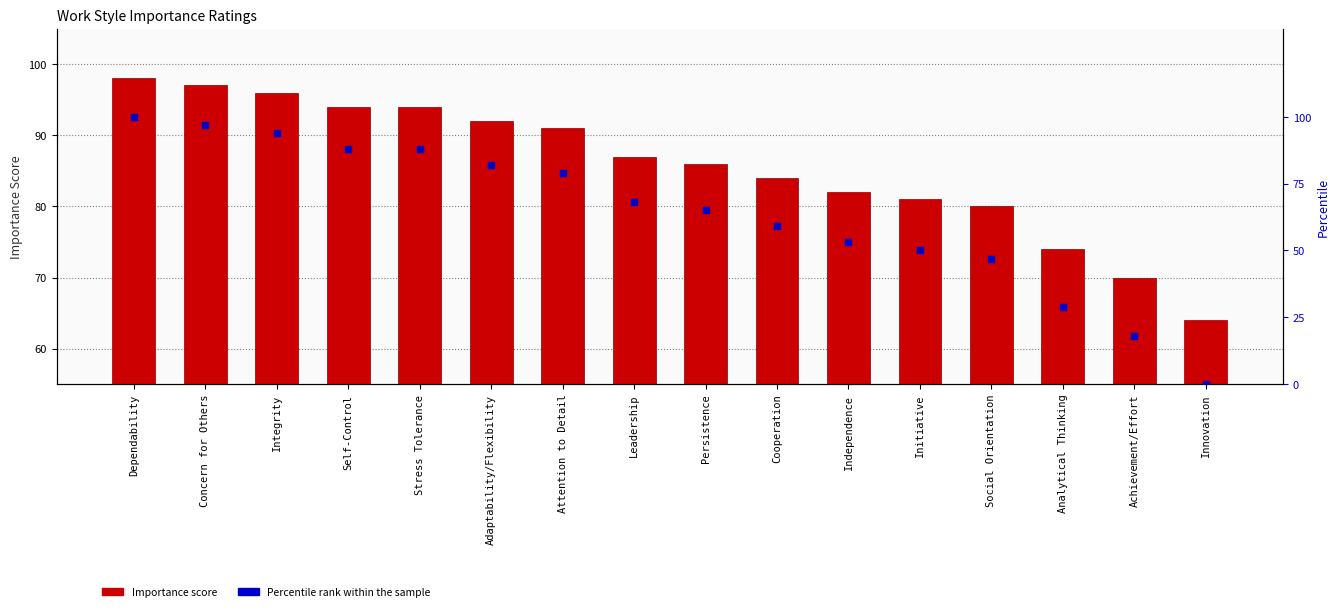

What is the total value across all series at Leadership?

155